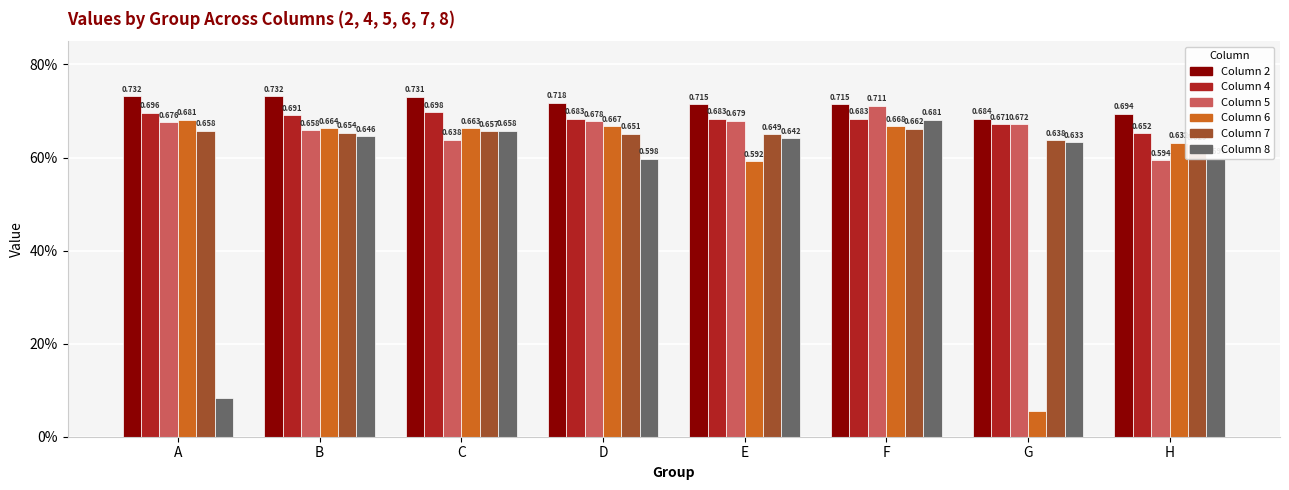

What is the value of the Col 6 bar at the 8th from the left?

0.6